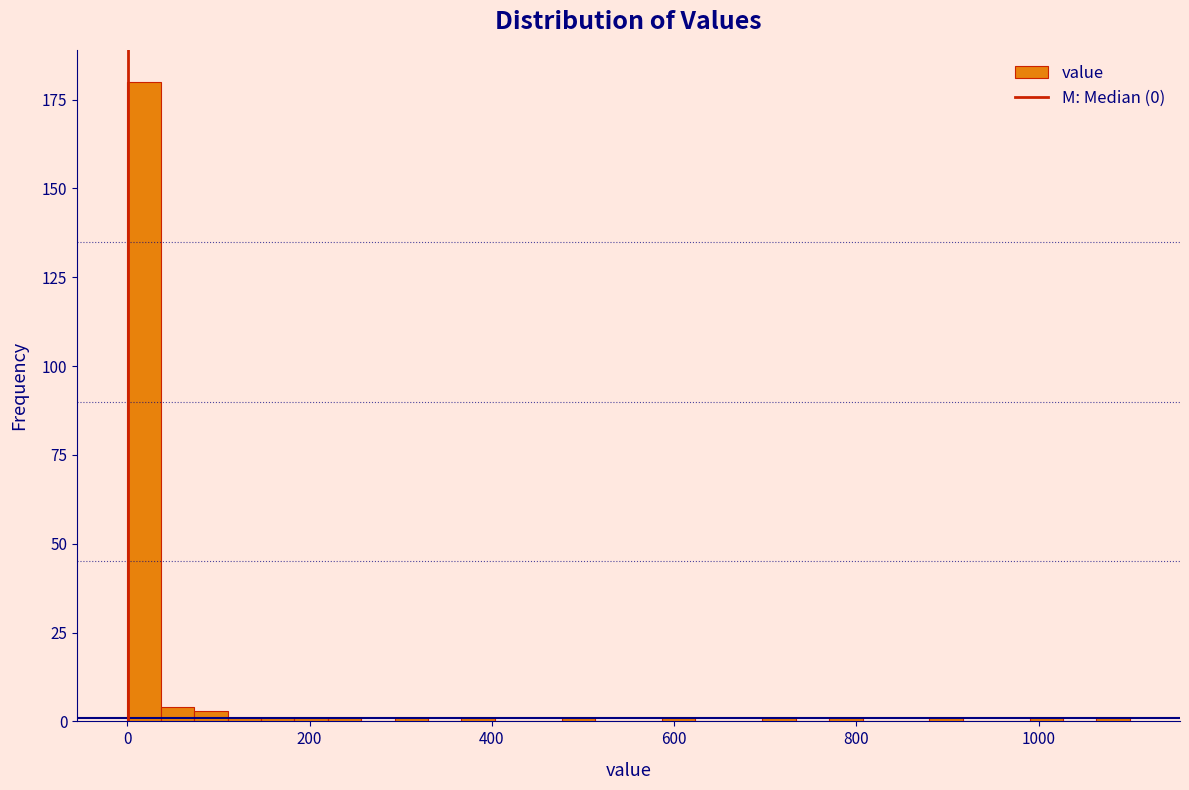

Around what value on the x-axis is the tallest bar? Give the approximate position of its centre, as read against the axis.

20